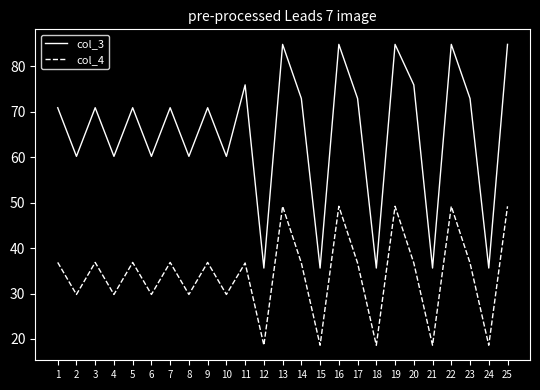

True or false: col_3 and col_4 intersect in this chart.

False